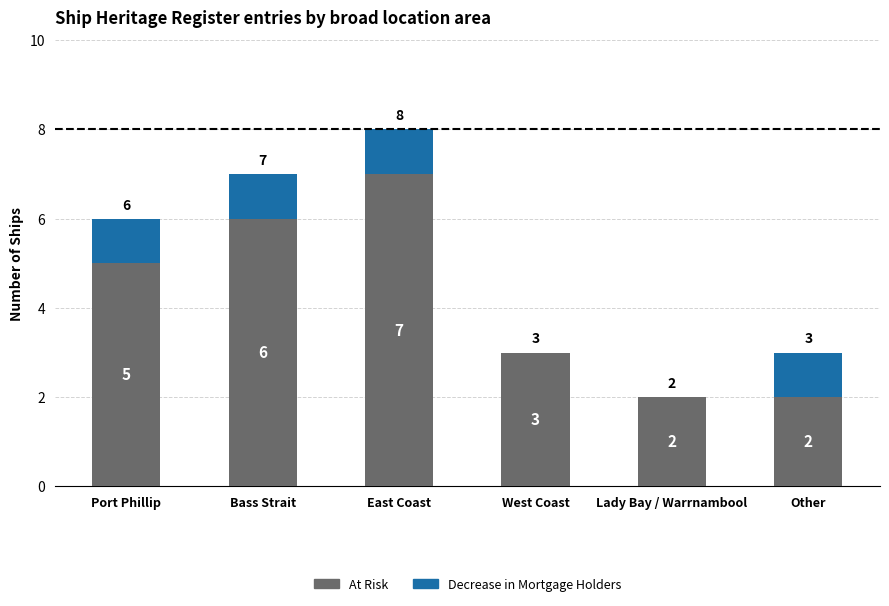

What is the sum of all At Risk values?

25